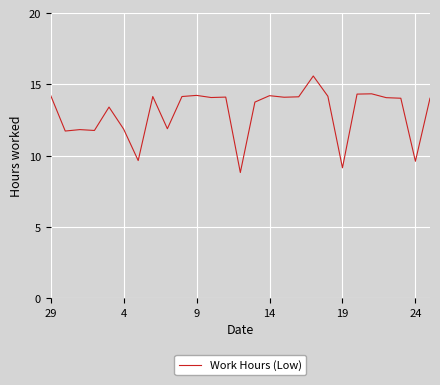

What is the greatest value displayed?

15.6